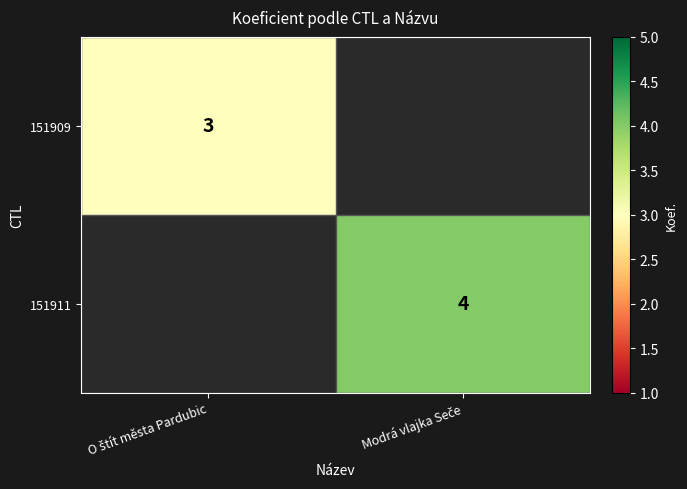

Is it true that 151911 equals 4.0 at Modrá vlajka Seče?

True